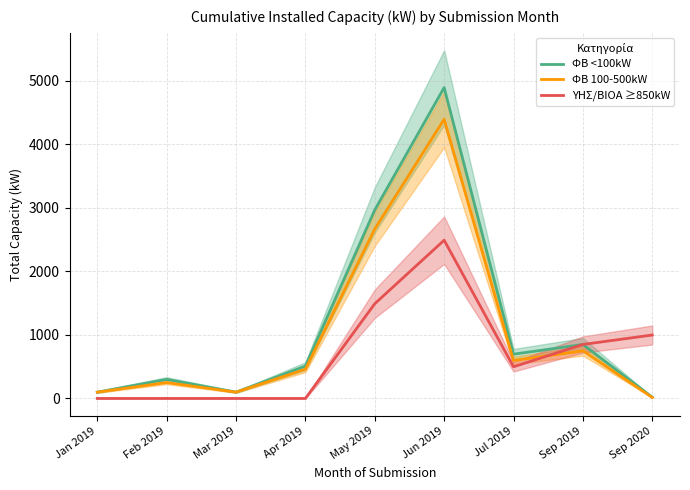

What is the difference between the highest and lowest values at Apr 2019?

509.5